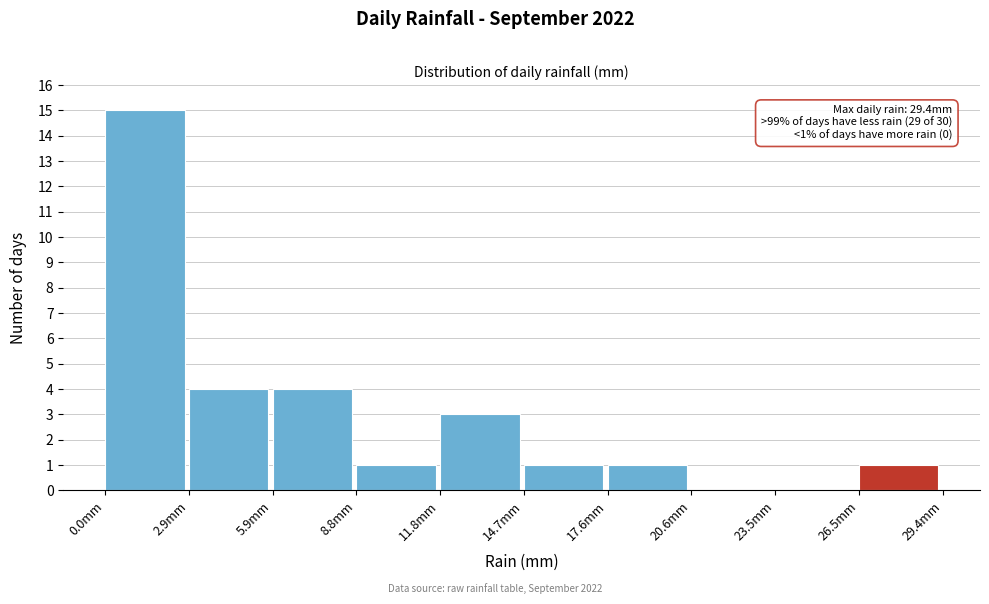

Which range on the x-axis has the tallest bar?

0.0 to 3.0